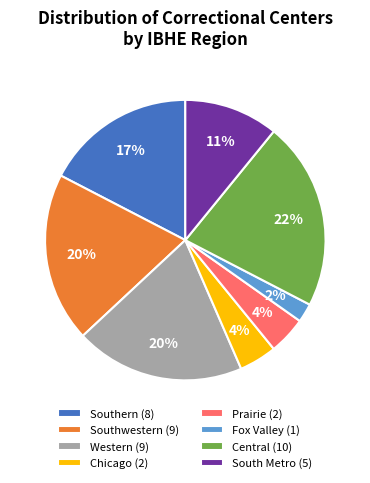

What percentage is the Central (10) slice, to the nearest percent?

22%